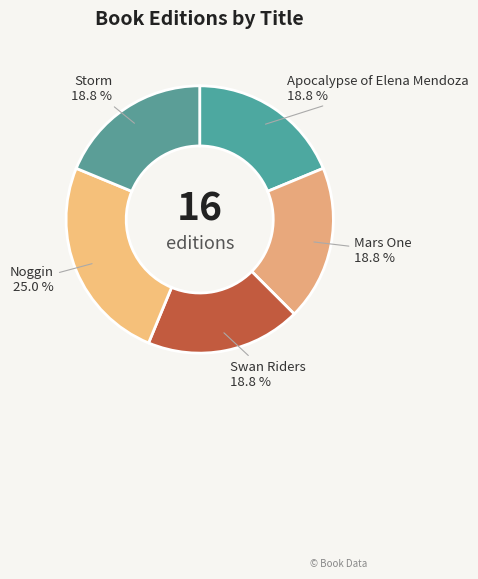

What is the ratio of the value at Swan Riders to the value at Apocalypse of Elena Mendoza?

1.0